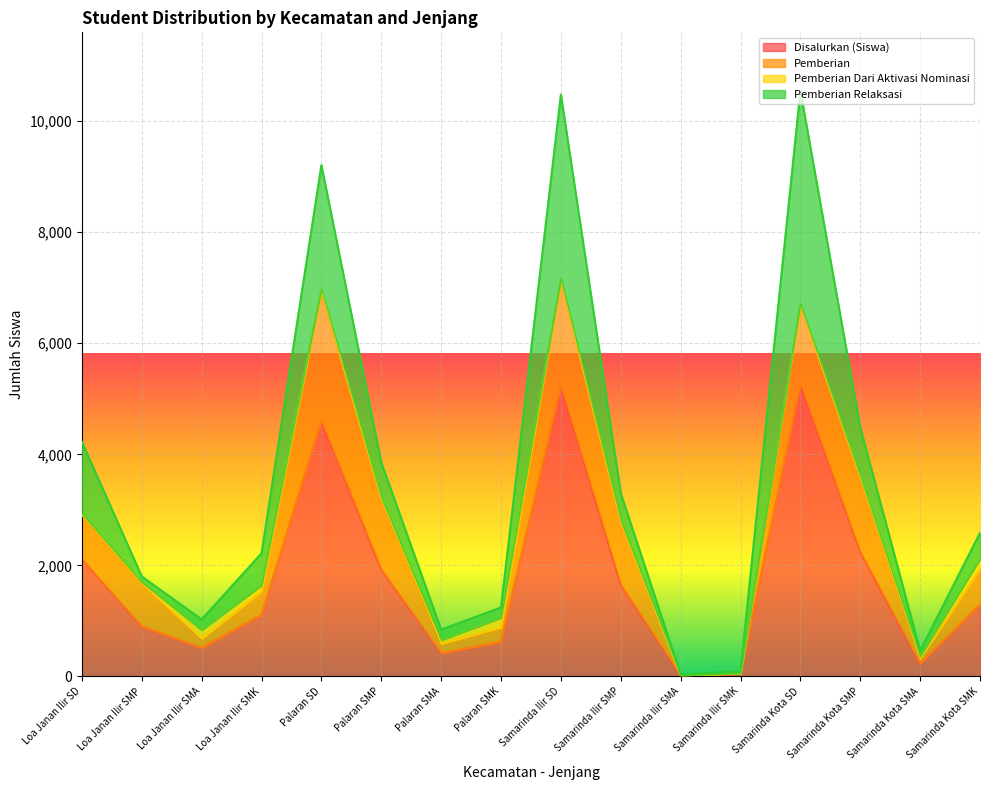

Is the value of Pemberian at Palaran SMP greater than the value of Disalurkan (Siswa) at Samarinda Kota SMK?

No